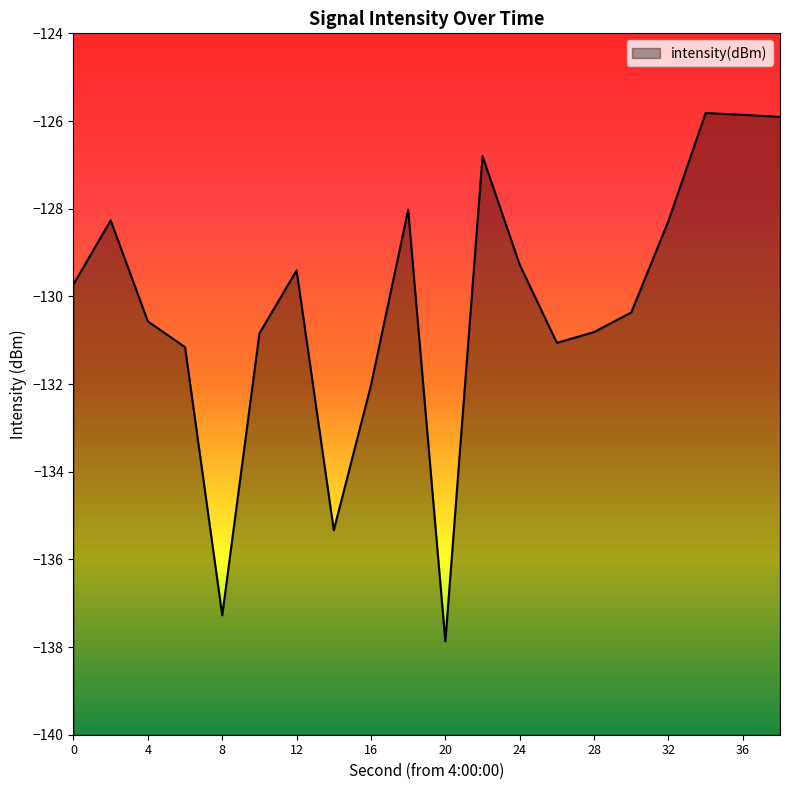

Reading left to right, transcribe all the data shown in this chart.

0=-129.7	2=-128.3	4=-130.6	6=-131.2	8=-137.3	10=-130.8	12=-129.4	14=-135.3	16=-132.0	18=-128.0	20=-137.9	22=-126.8	24=-129.3	26=-131.1	28=-130.8	30=-130.4	32=-128.3	34=-125.8	36=-125.9	38=-125.9